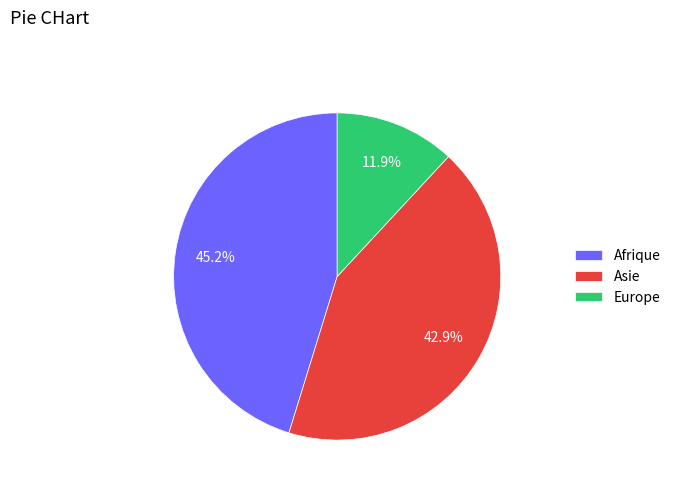

Rank the categories by value from lowest to highest.

Europe, Asie, Afrique